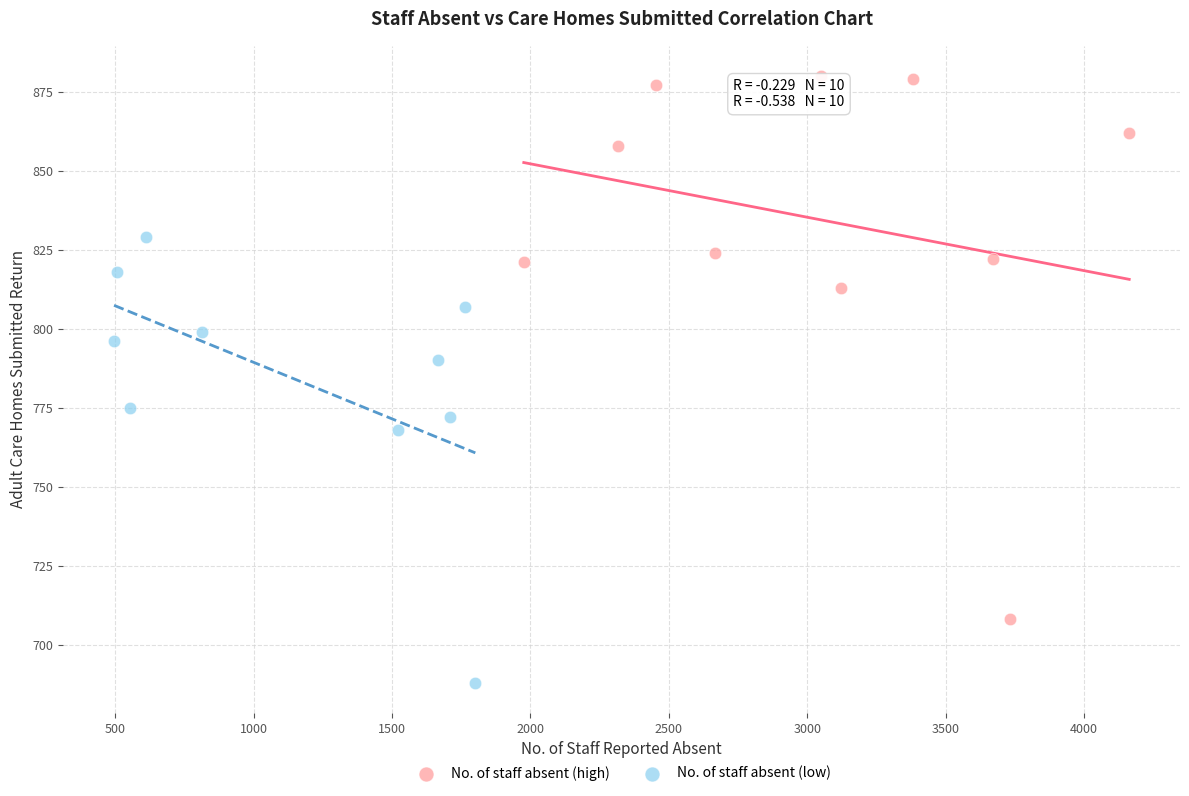

Which series reaches the maximum Y coordinate?

No. of staff absent (high)